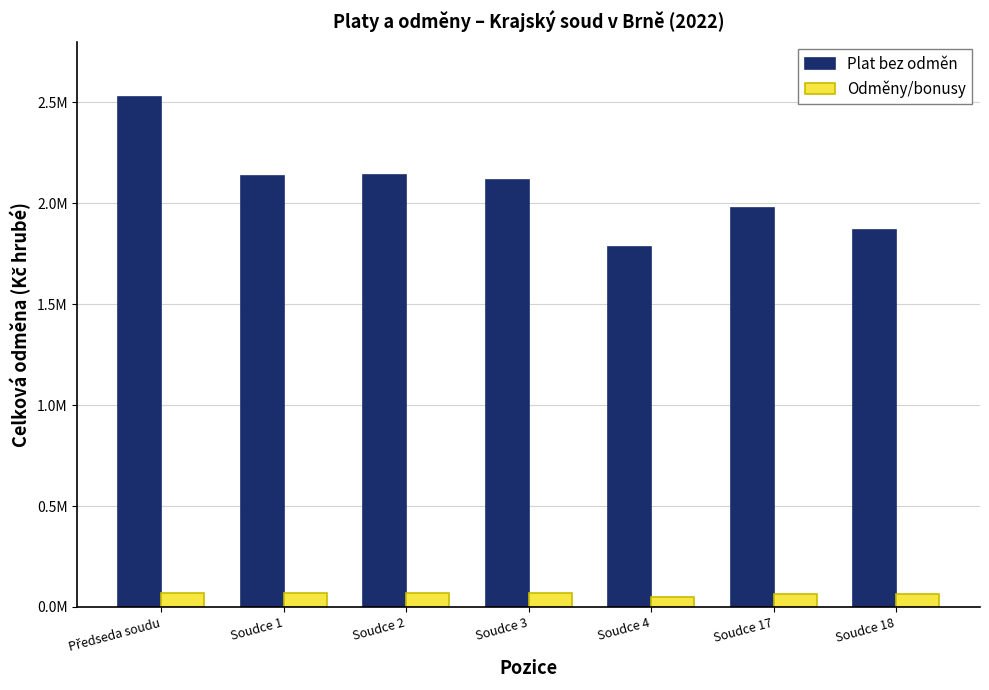

What is the label of the 7th bar from the left?

Soudce 18